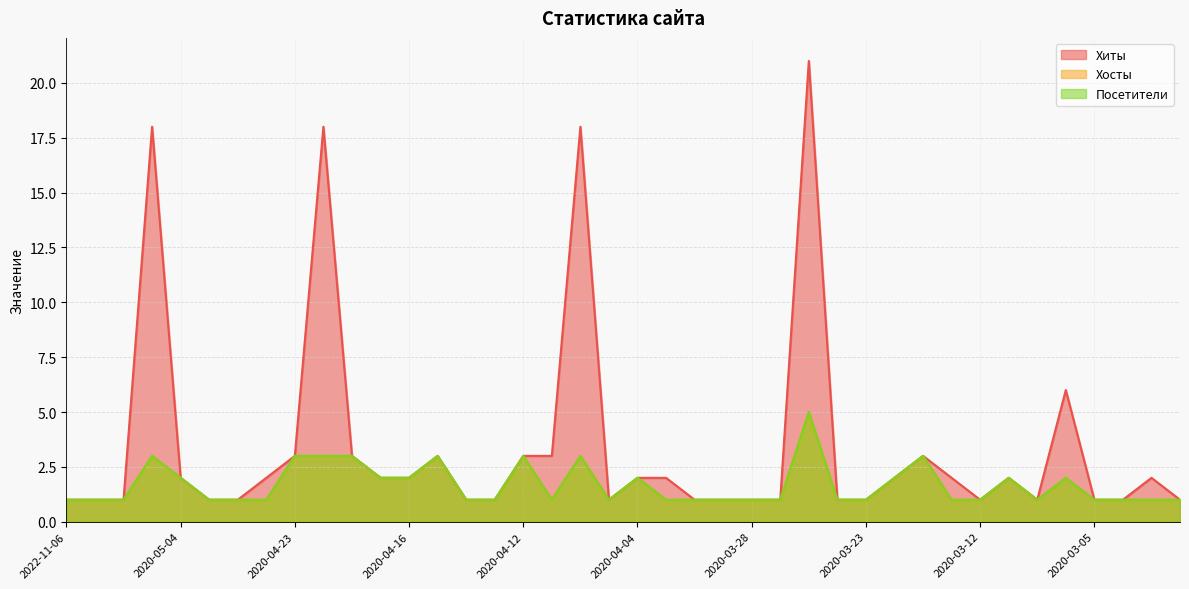

What are all the series names shown in the legend?

Хиты, Хосты, Посетители